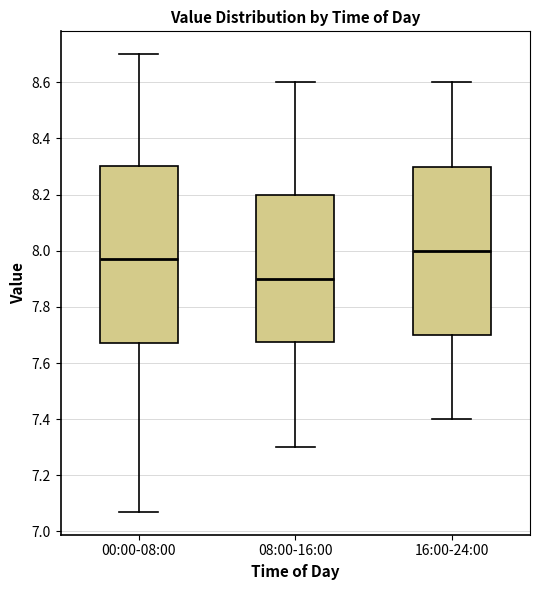

Which box has the highest median line?

16:00-24:00